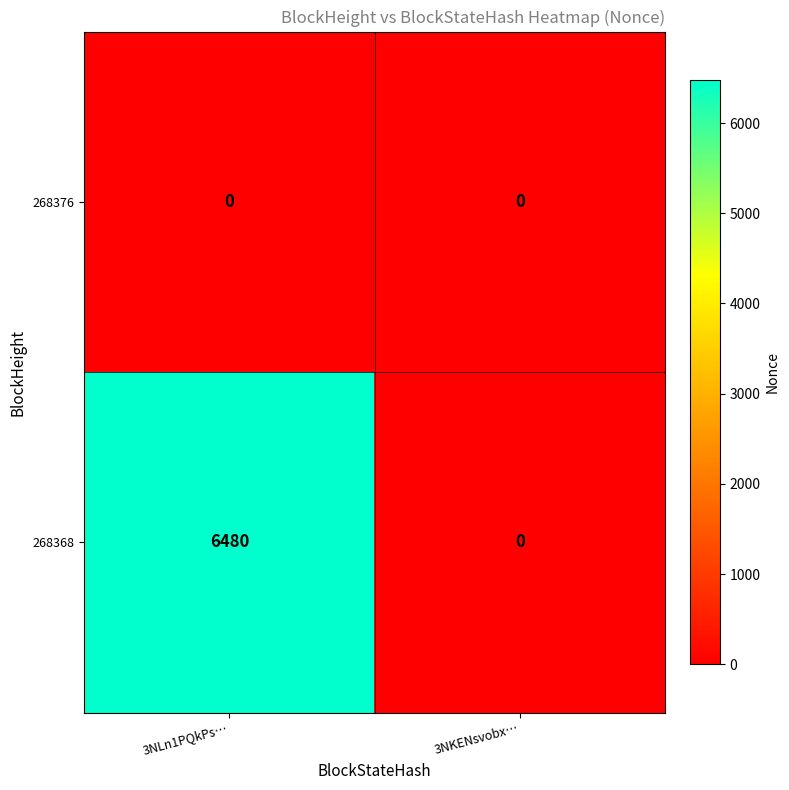

What is the sum of the 268368 values at 3NKENsvobx… and 3NLn1PQkPs…?

6480